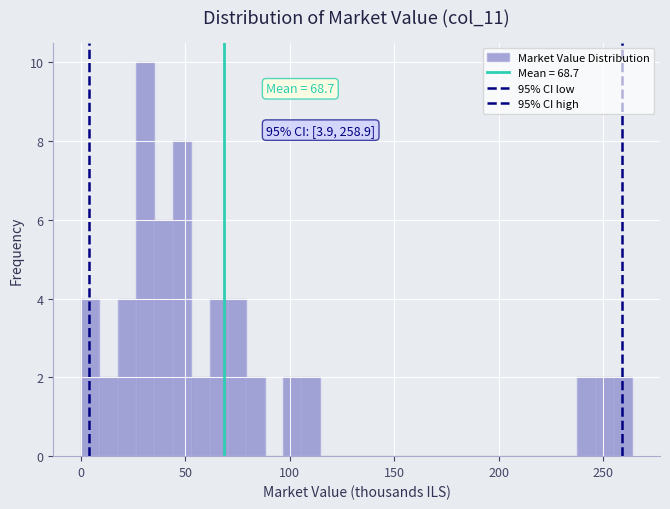

Around what value on the x-axis is the tallest bar? Give the approximate position of its centre, as read against the axis.

30